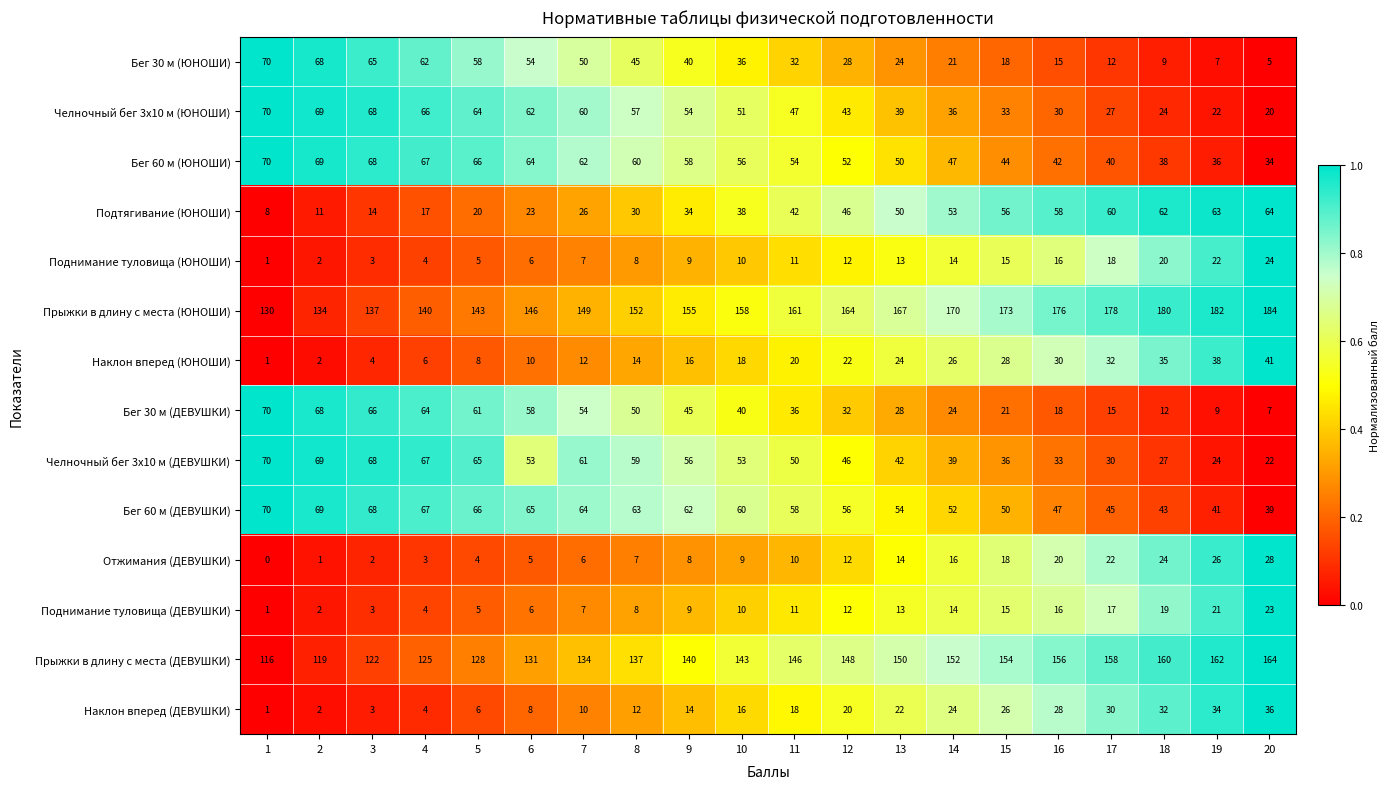

Which series has the largest range (max minus min)?

Бег 30 м (ЮНОШИ)